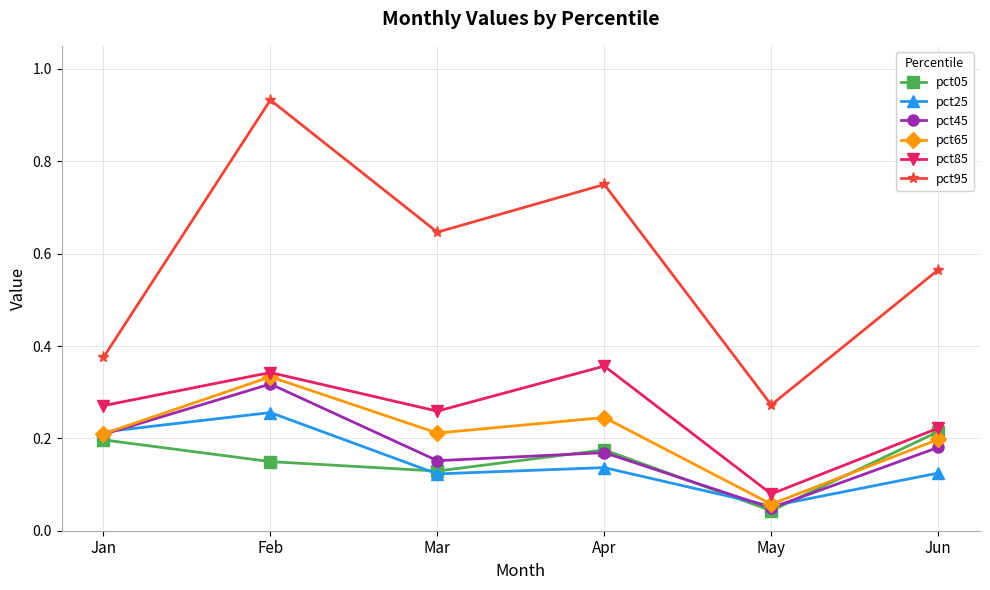

Rank the series by their maximum value, from lowest to highest.

pct05, pct25, pct45, pct65, pct85, pct95